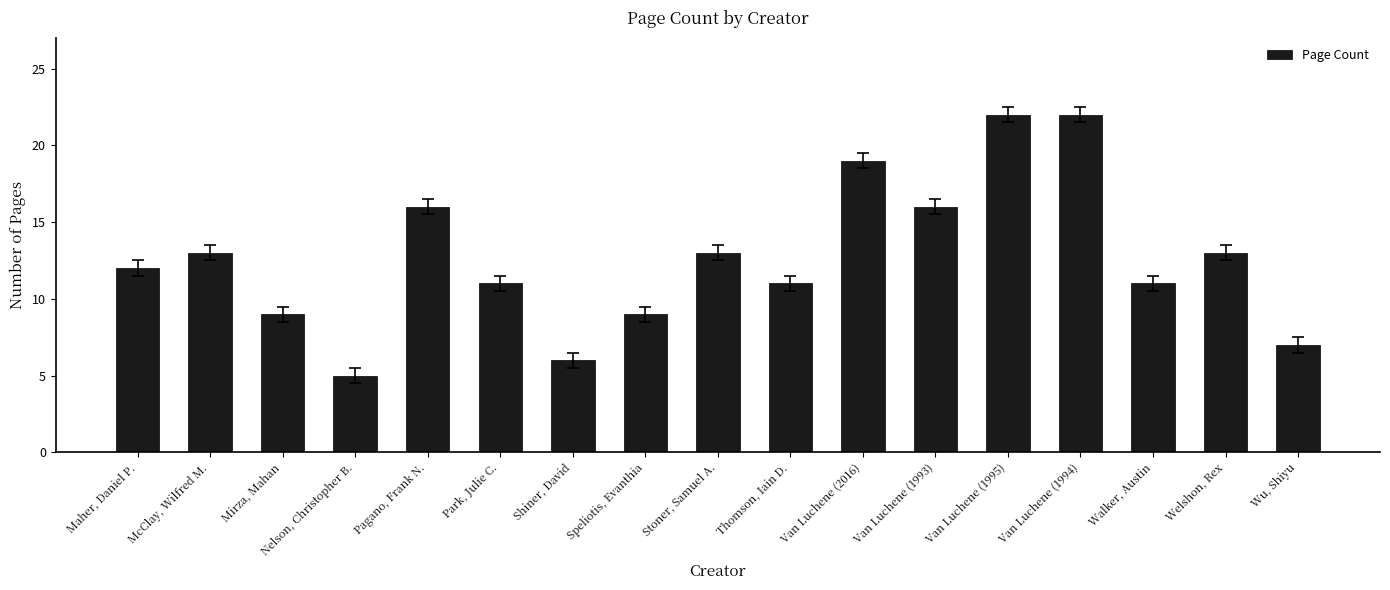

Approximately how many times larger is the value at Welshon, Rex compared to Park, Julie C.?

1.2